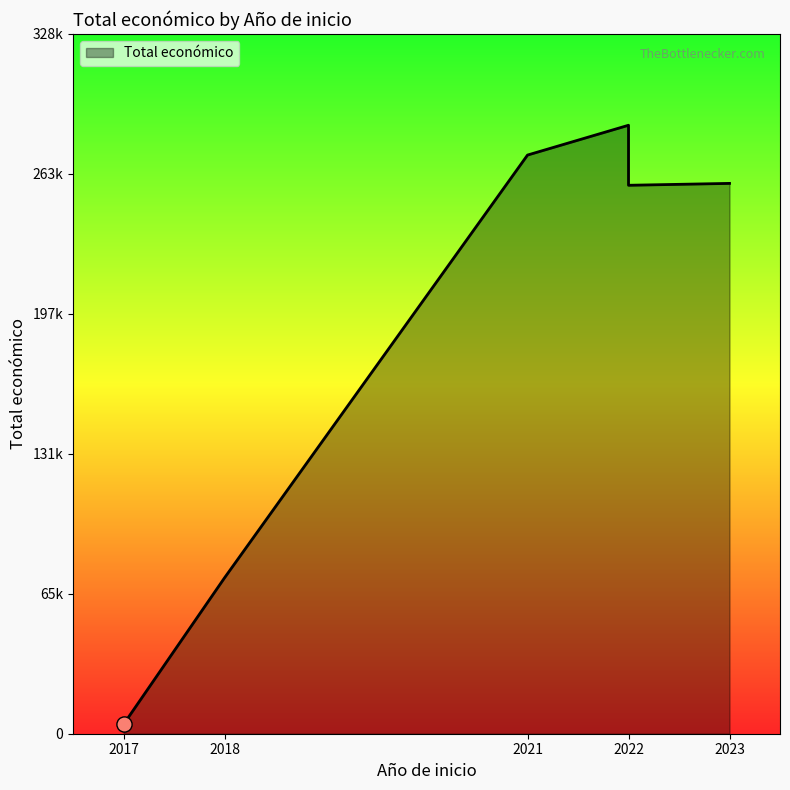

What is the ratio of the value at 2022 to the value at 2018?

3.5